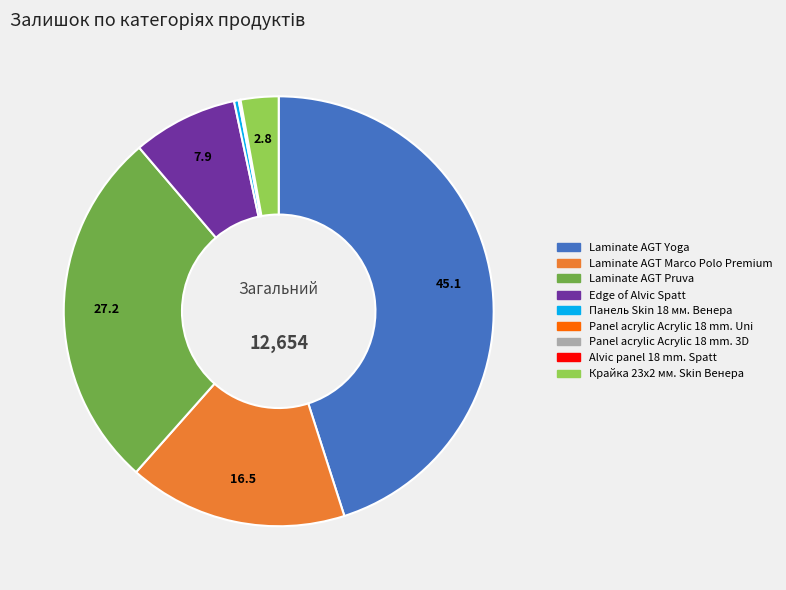

Is there a majority slice in this chart?

No